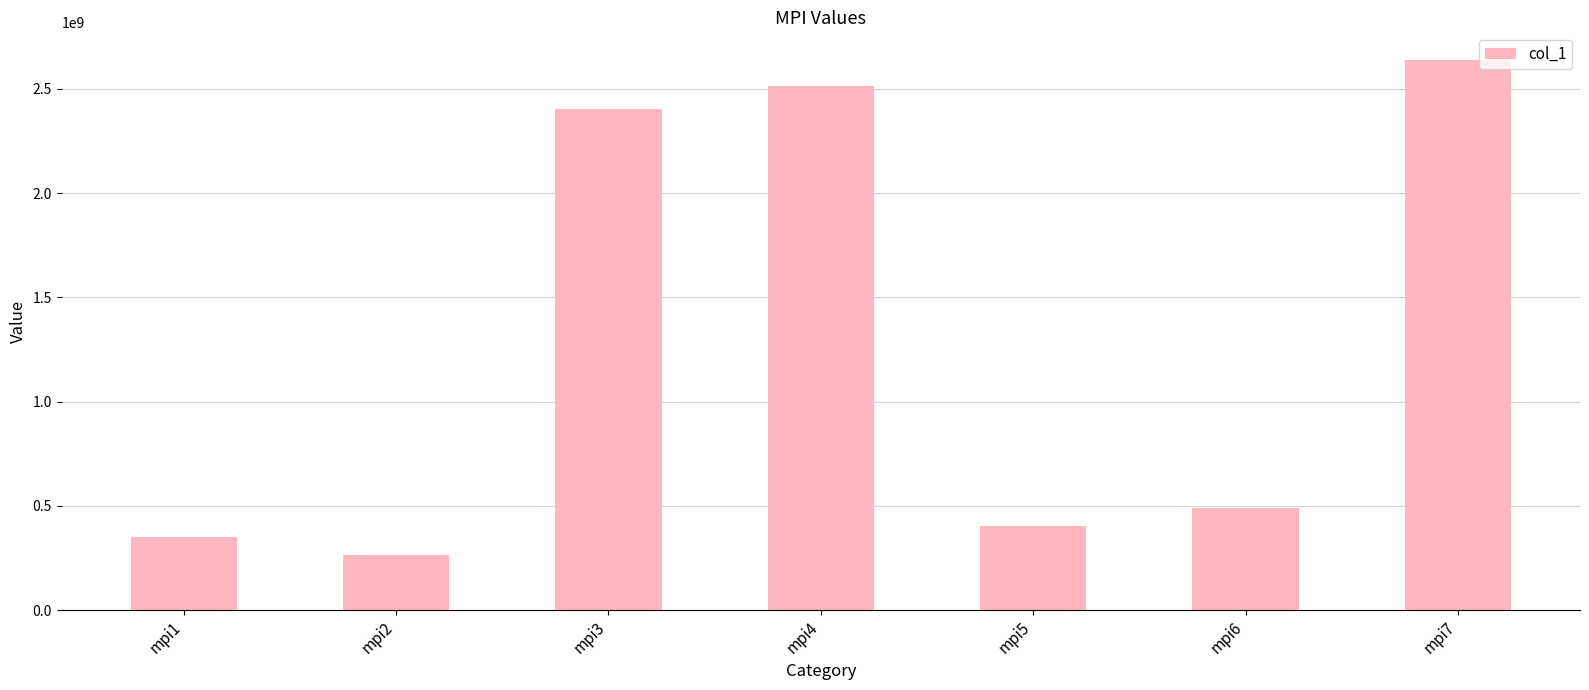

What is the minimum value shown in the chart?

261809604